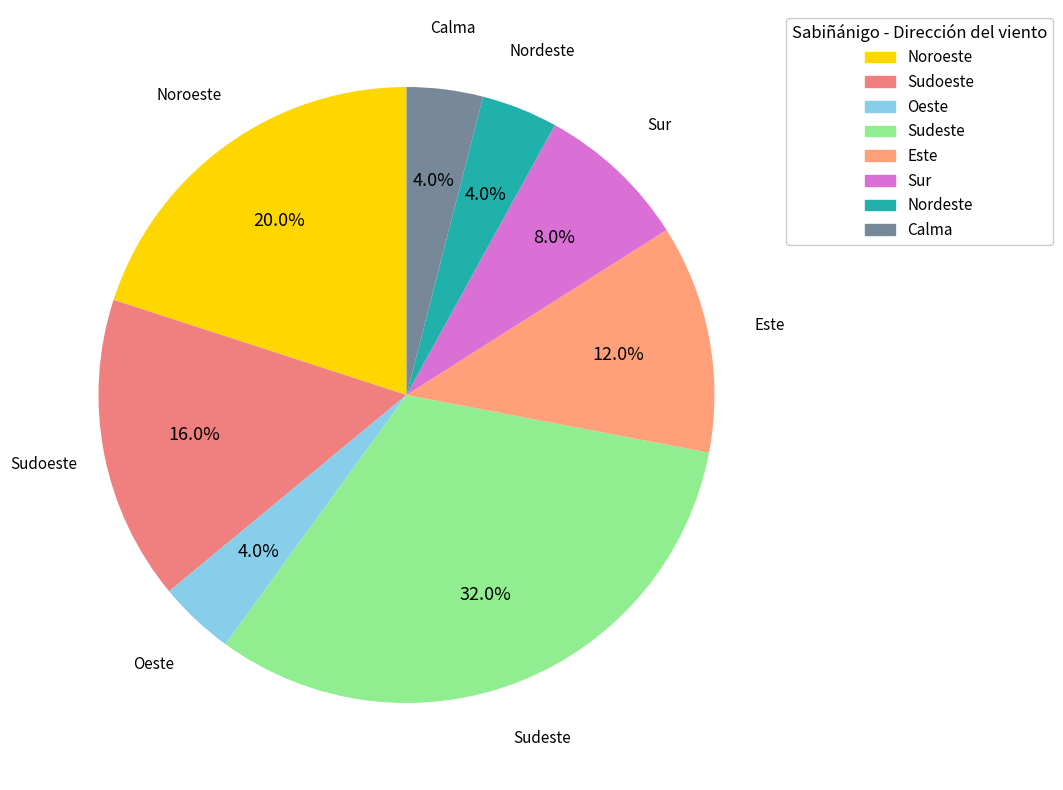

Does any single category account for the majority?

No